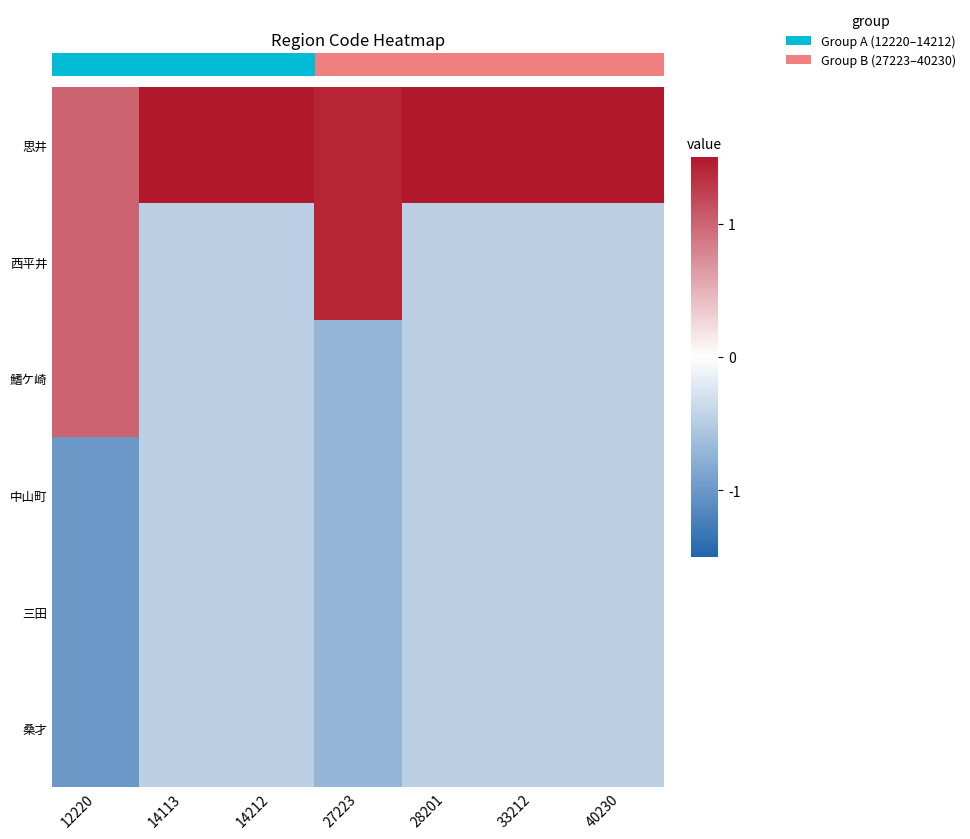

Count the number of data series in this chart.

6